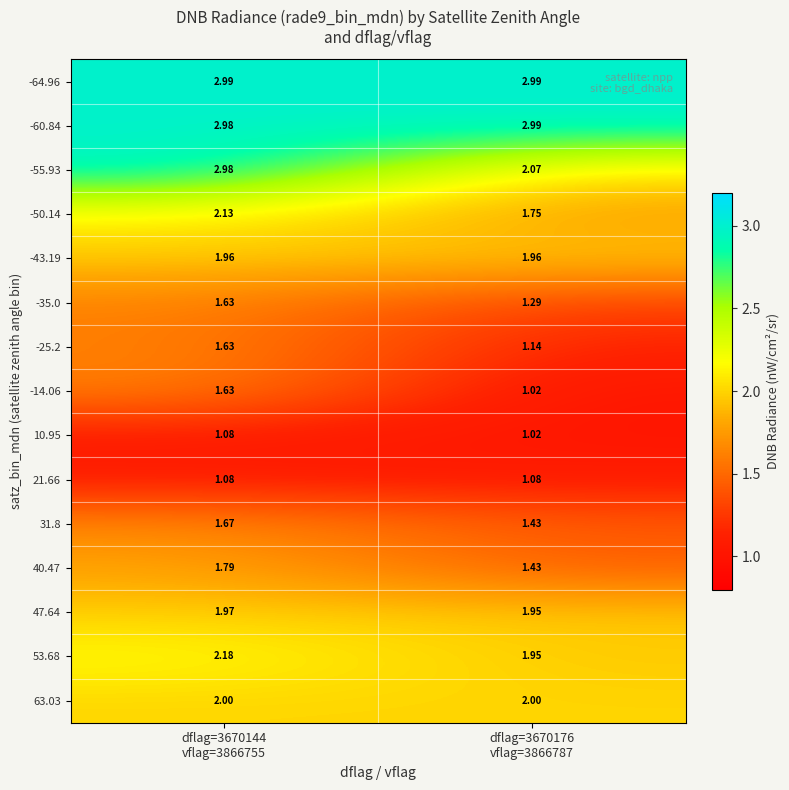

Reading left to right, extract all data points from this chart.

-64.96: dflag=3670144
vflag=3866755=3.0	dflag=3670176
vflag=3866787=3.0
-60.84: dflag=3670144
vflag=3866755=3.0	dflag=3670176
vflag=3866787=3.0
-55.93: dflag=3670144
vflag=3866755=3.0	dflag=3670176
vflag=3866787=2.1
-50.14: dflag=3670144
vflag=3866755=2.1	dflag=3670176
vflag=3866787=1.8
-43.19: dflag=3670144
vflag=3866755=2.0	dflag=3670176
vflag=3866787=2.0
-35.0: dflag=3670144
vflag=3866755=1.6	dflag=3670176
vflag=3866787=1.3
-25.2: dflag=3670144
vflag=3866755=1.6	dflag=3670176
vflag=3866787=1.1
-14.06: dflag=3670144
vflag=3866755=1.6	dflag=3670176
vflag=3866787=1.0
10.95: dflag=3670144
vflag=3866755=1.1	dflag=3670176
vflag=3866787=1.0
21.66: dflag=3670144
vflag=3866755=1.1	dflag=3670176
vflag=3866787=1.1
31.8: dflag=3670144
vflag=3866755=1.7	dflag=3670176
vflag=3866787=1.4
40.47: dflag=3670144
vflag=3866755=1.8	dflag=3670176
vflag=3866787=1.4
47.64: dflag=3670144
vflag=3866755=2.0	dflag=3670176
vflag=3866787=1.9
53.68: dflag=3670144
vflag=3866755=2.2	dflag=3670176
vflag=3866787=1.9
63.03: dflag=3670144
vflag=3866755=2.0	dflag=3670176
vflag=3866787=2.0